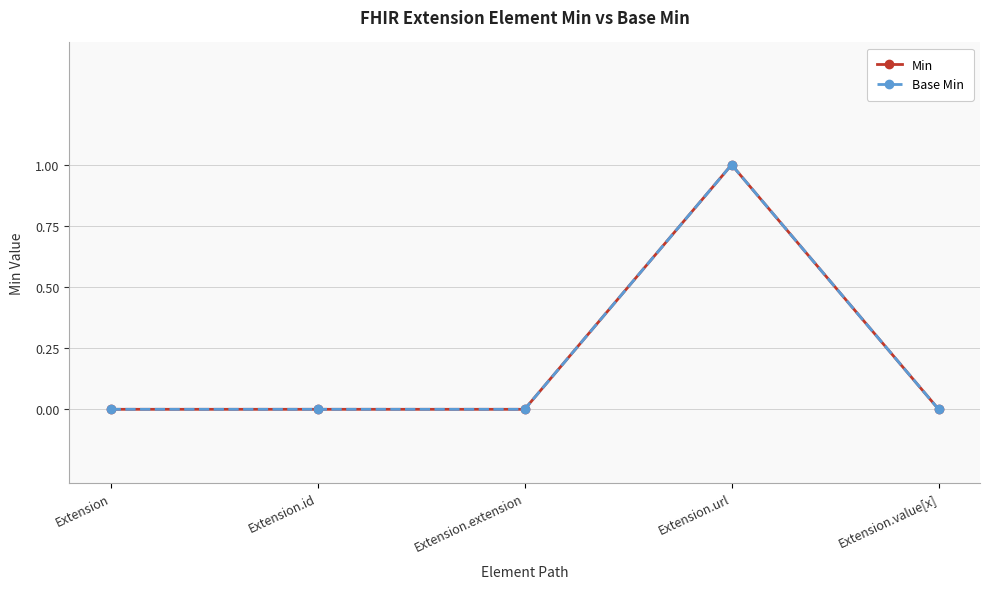

Does the chart have visible grid lines?

Yes